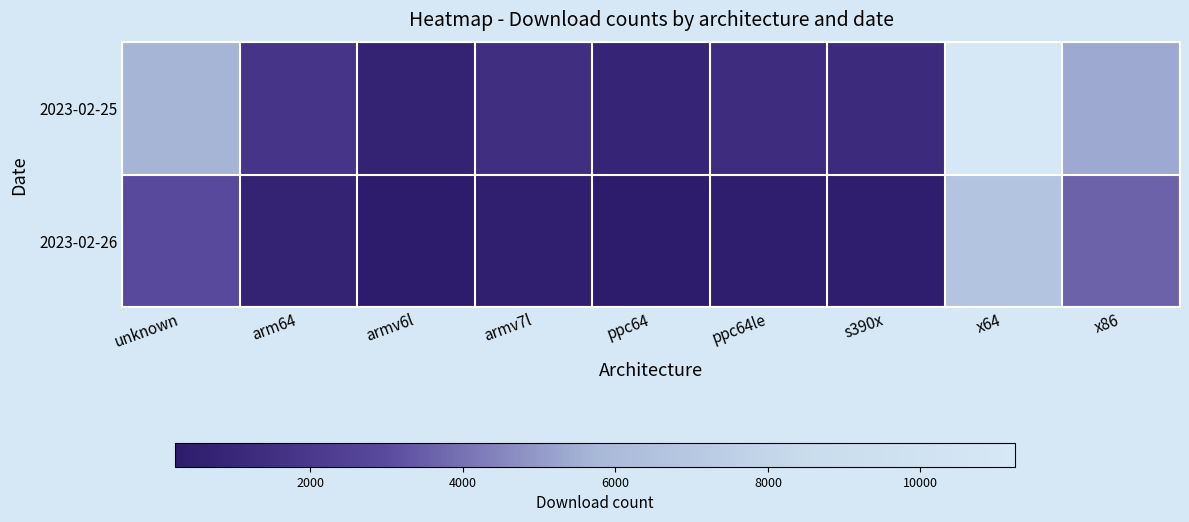

What is the smallest value displayed?

227